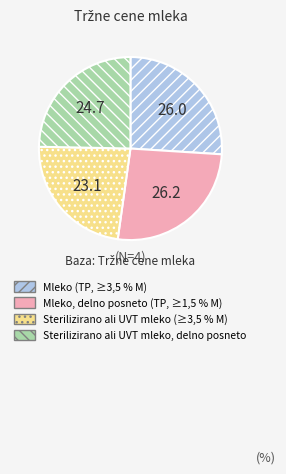

True or false: Sterilizirano ali UVT mleko (≥3,5 % M) accounts for 23% of the total.

True